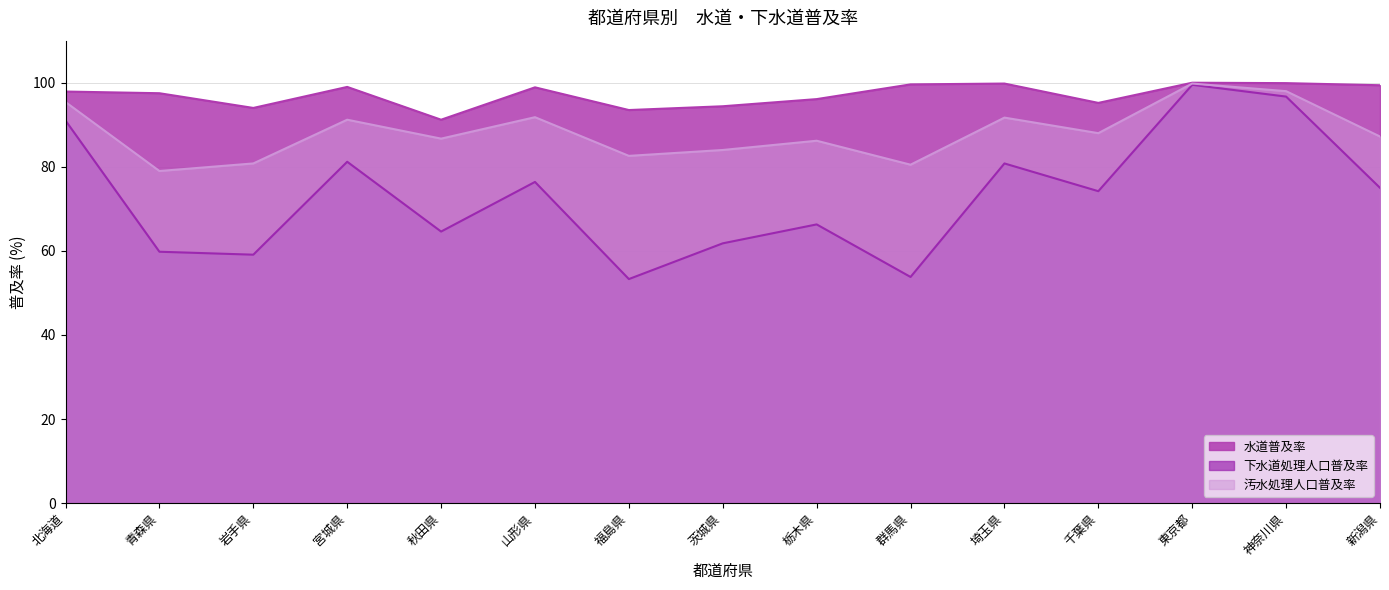

Which series has the widest spread of values?

下水道処理人口普及率